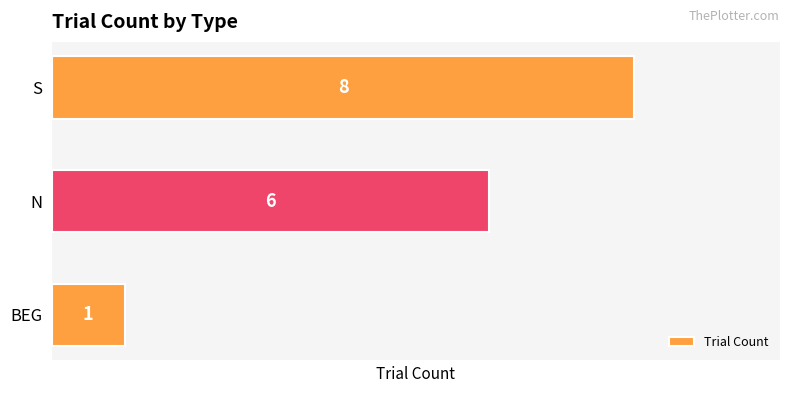

True or false: the data shows 10 at N.

False